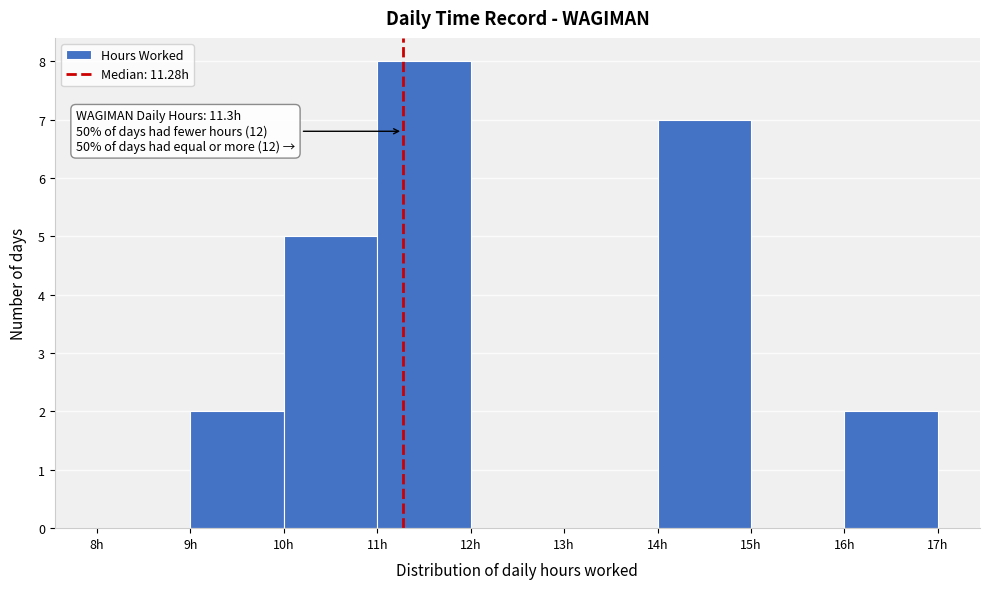

Over which range of the x-axis is the bar tallest?

11 to 12